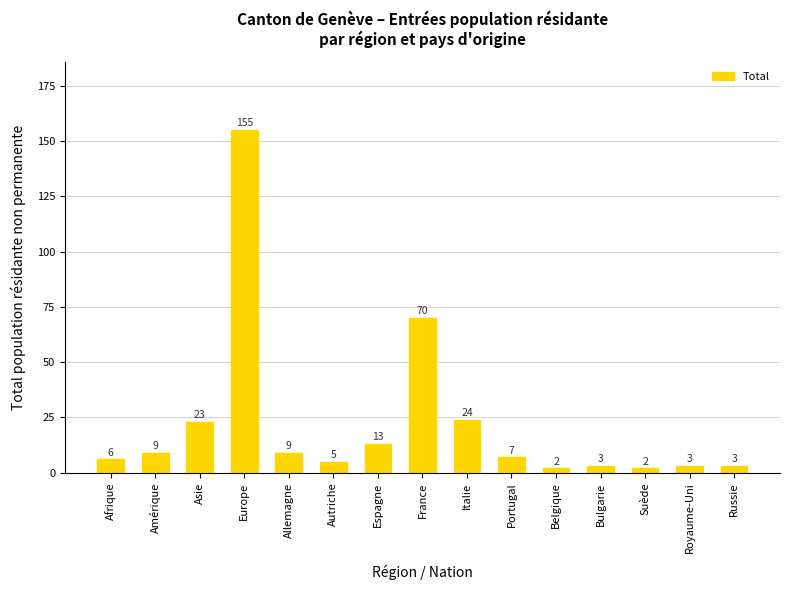

Which category has the highest value across all series?

Europe